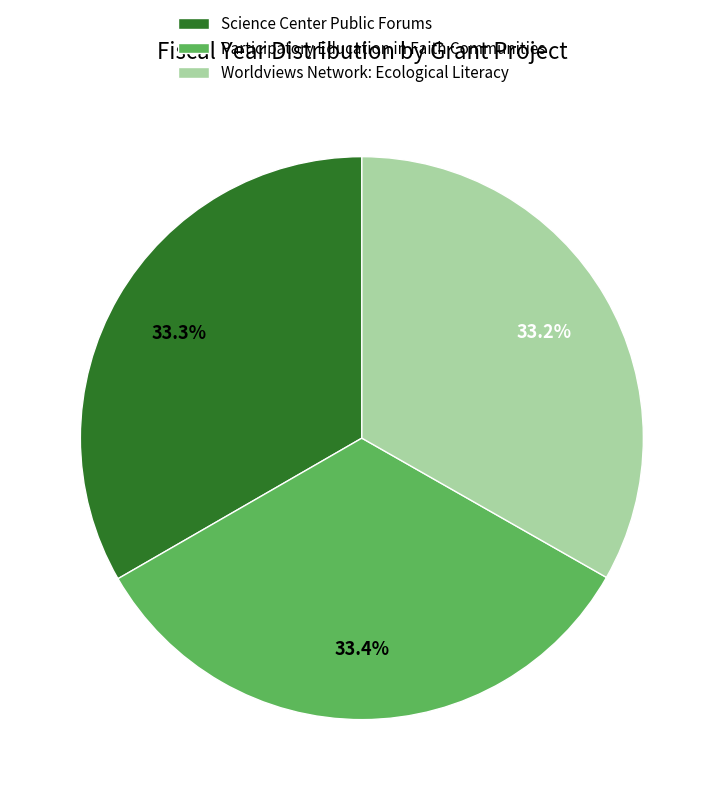

What percentage do Participatory Education in Faith Communities and Worldviews Network: Ecological Literacy together represent?

66.7%